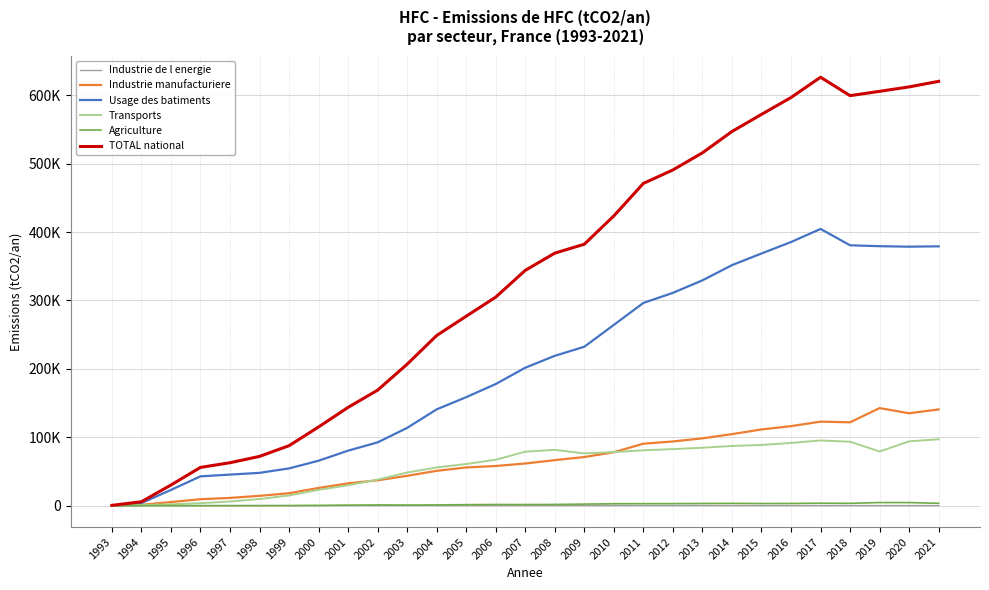

Is the value of Industrie de l energie at 2014 greater than the value of TOTAL national at 2018?

No